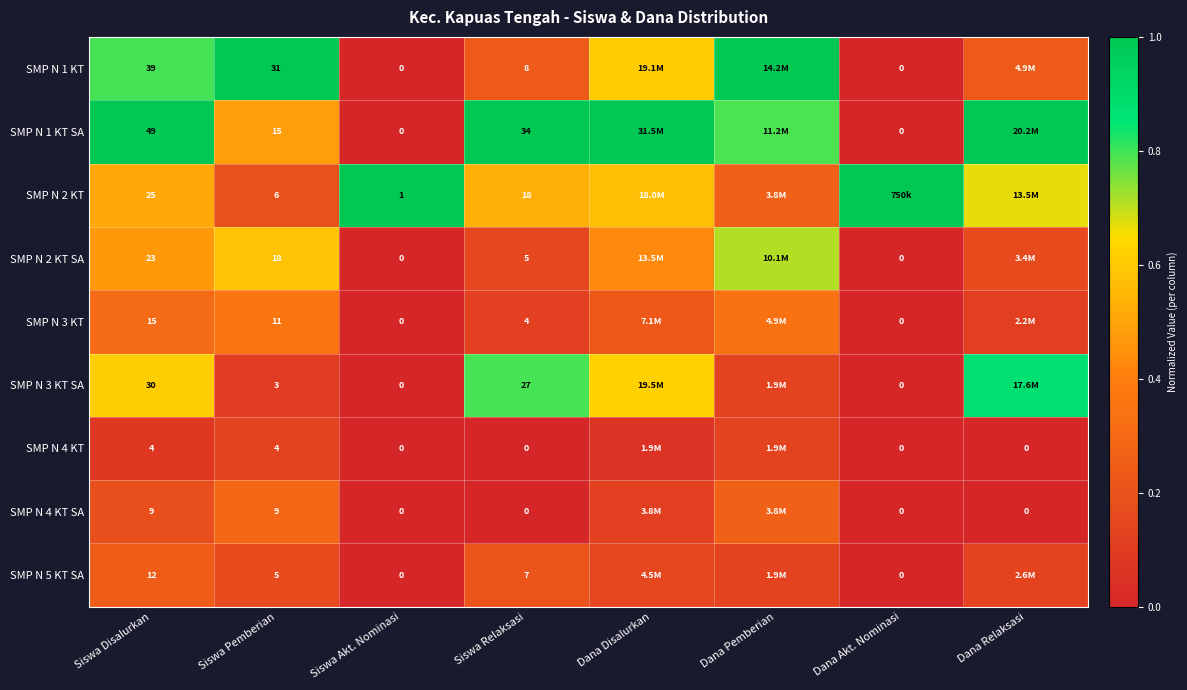

What value does the SMP N 1 KT SA series have at Siswa Pemberian?

0.5